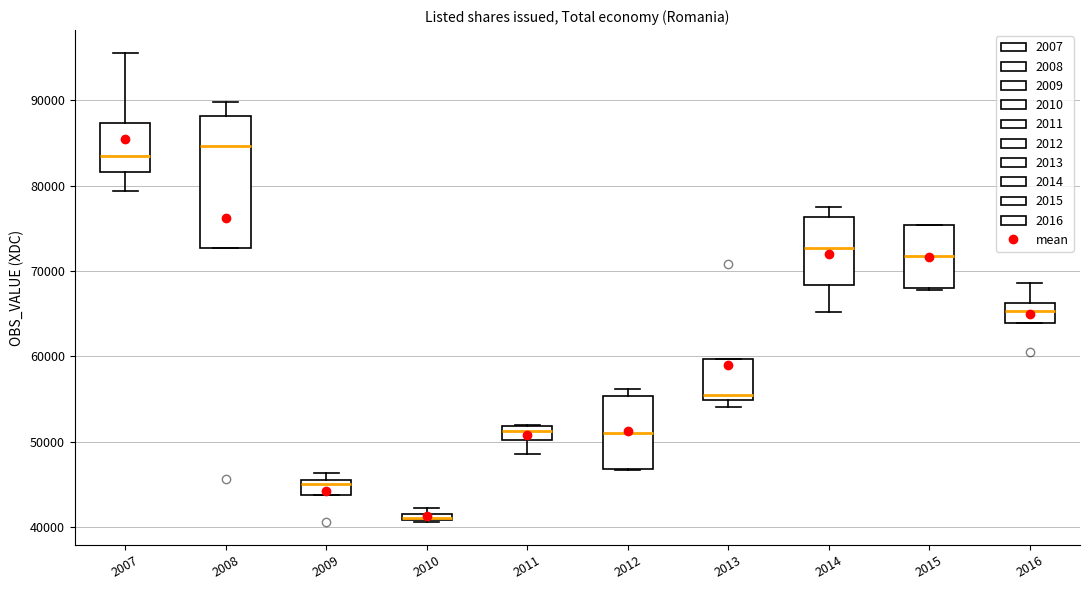

Which box is the tallest, from its lower edge to its upper edge?

2008